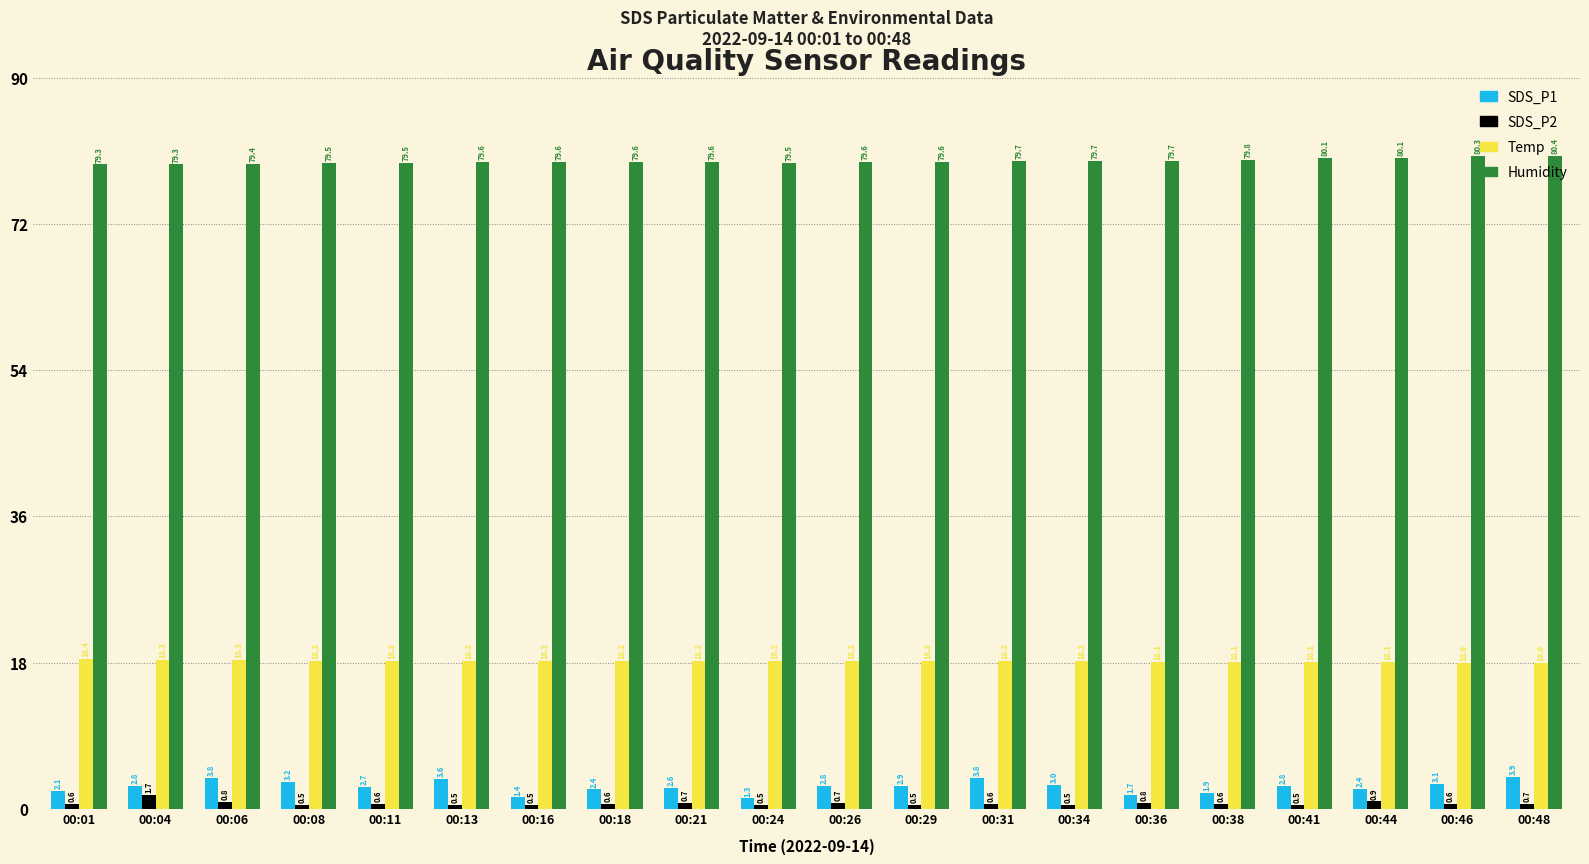

What is the difference between the maximum and minimum values in the Temp series?

0.4